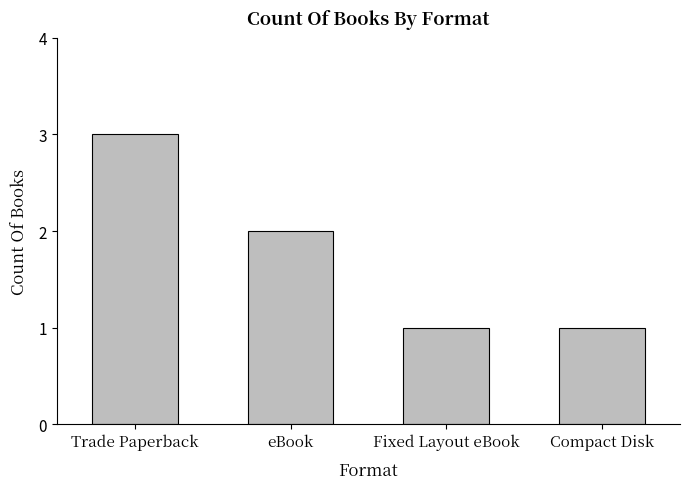

True or false: the data shows 3 at Trade Paperback.

True